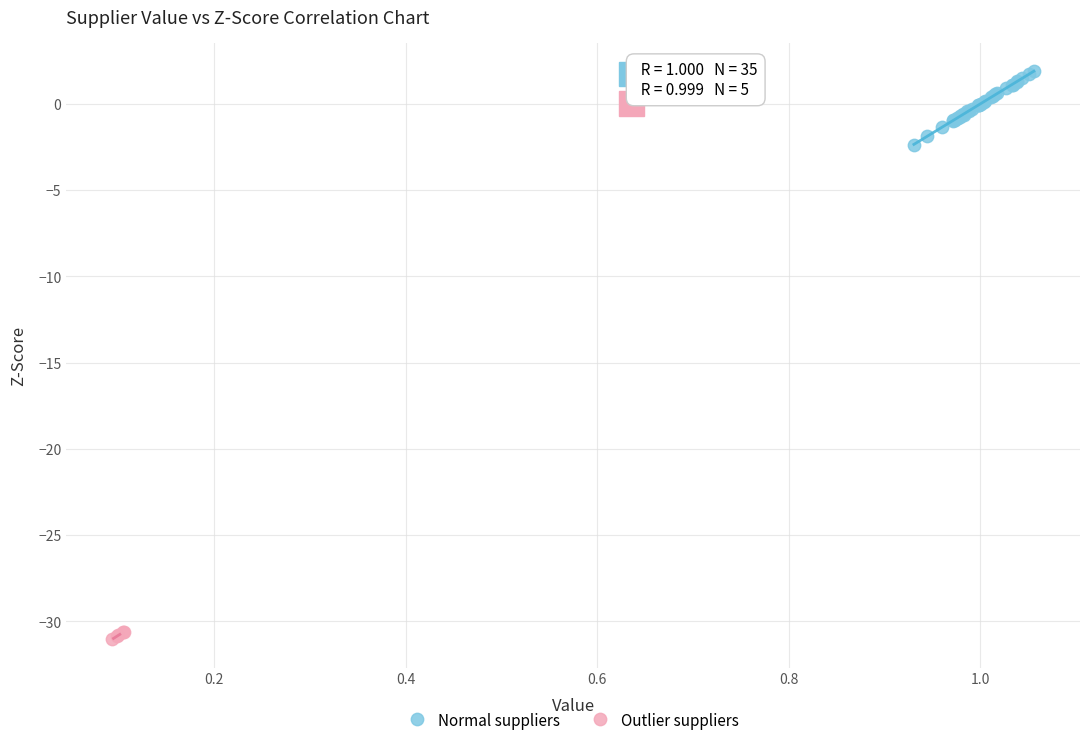

Which series has the largest Y range (max minus min)?

Normal suppliers